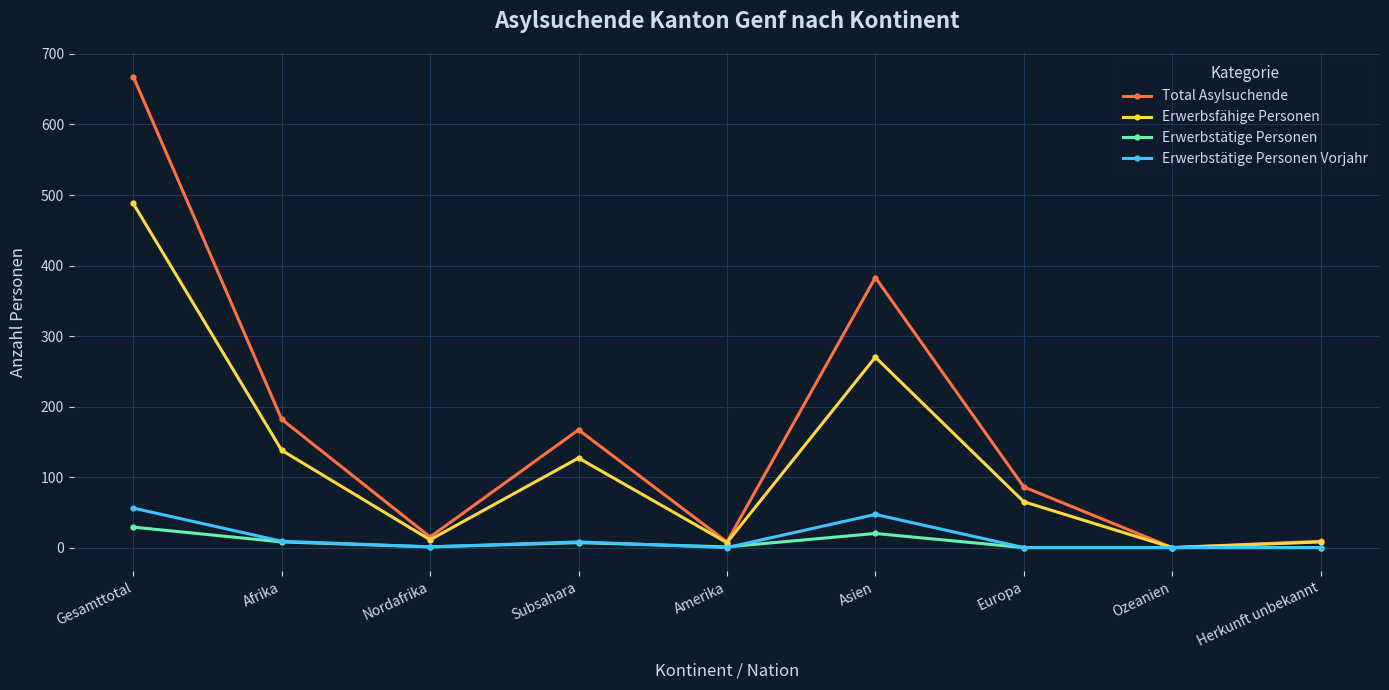

What is the average value of the Erwerbstätige Personen Vorjahr series?

13